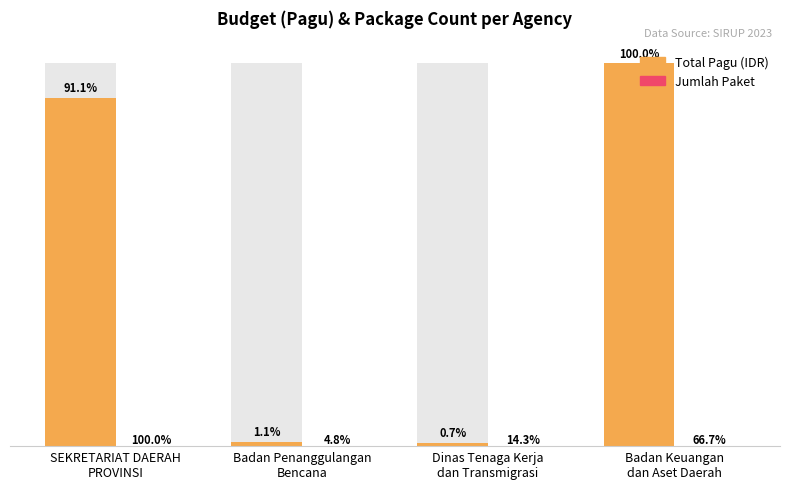

Does the chart contain any negative values?

No